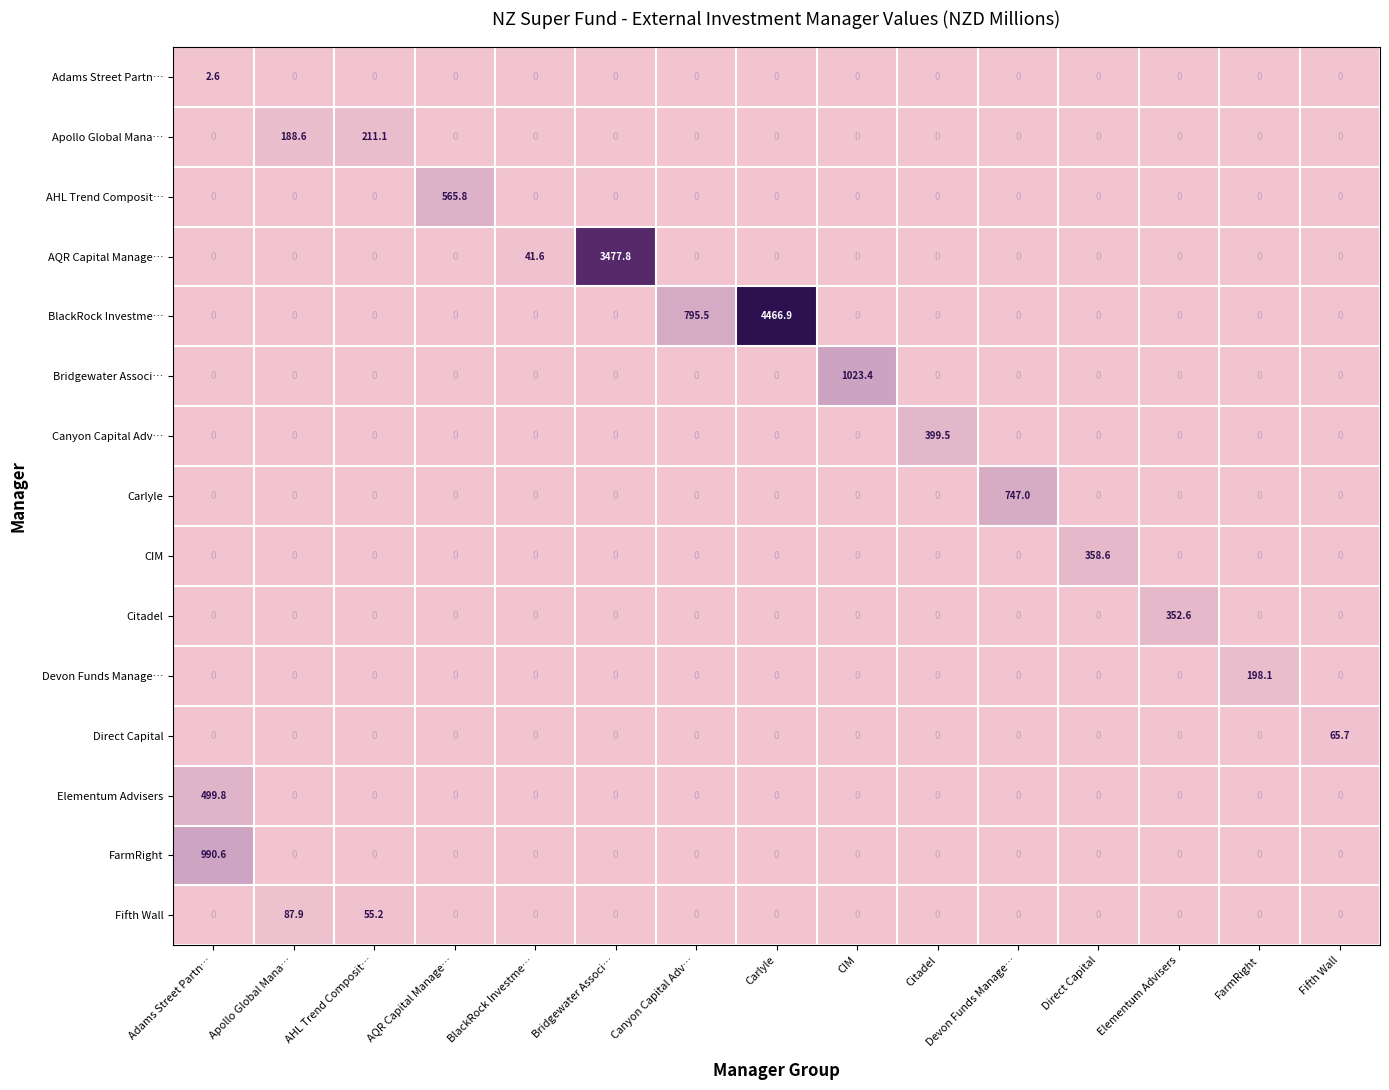

Which series has the largest range (max minus min)?

BlackRock Investme…